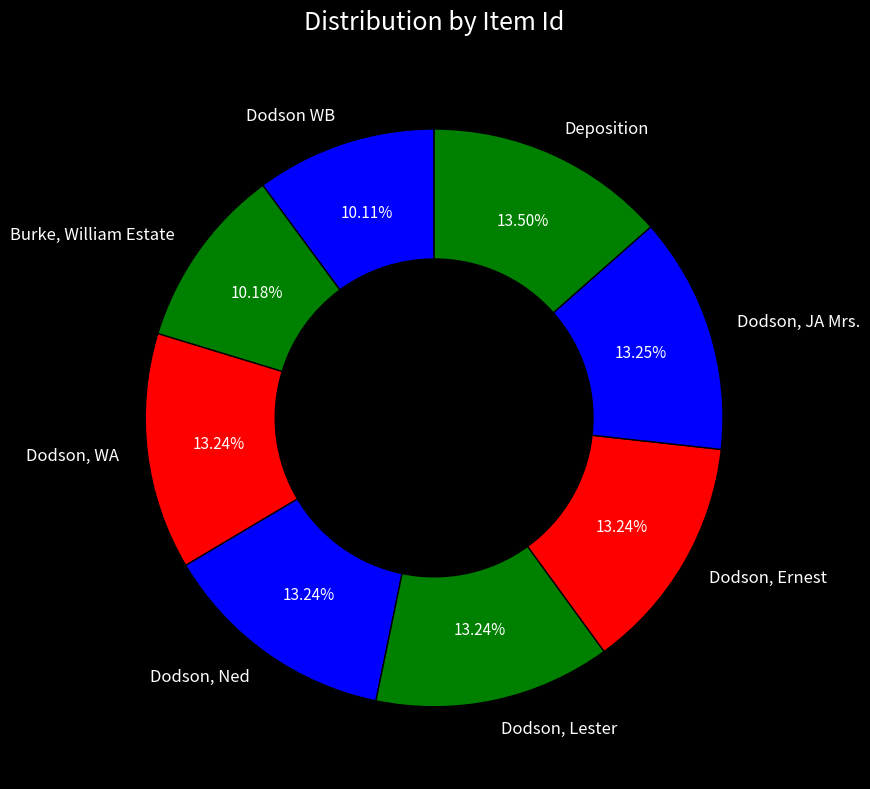

Does Dodson, WA account for over 50% of the chart?

No